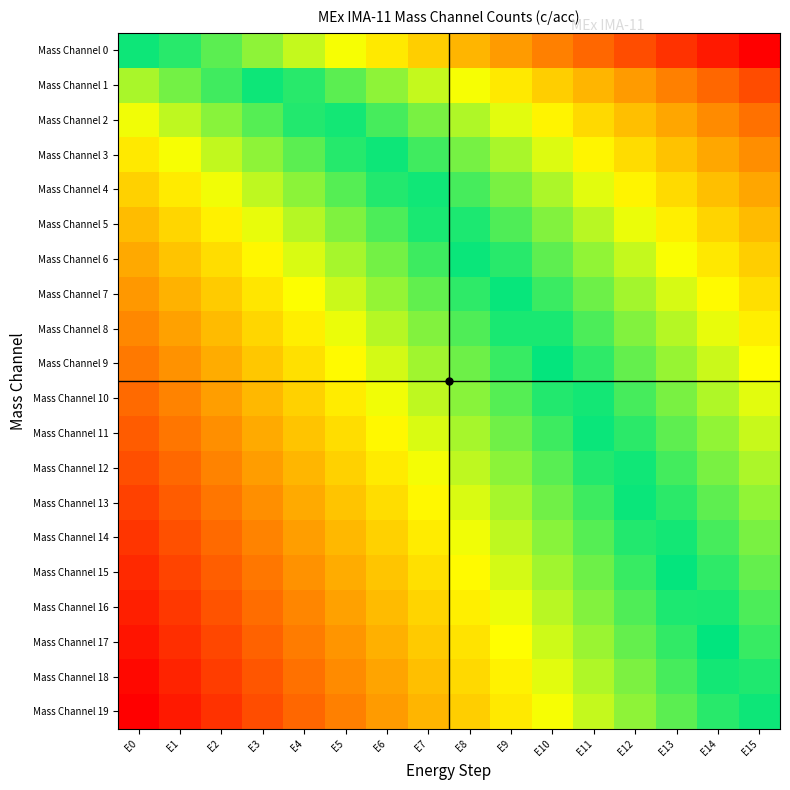

Reading left to right, what are all the values shown in this chart?

Mass Channel 0: E0=0.5	E1=0.5	E2=0.6	E3=0.6	E4=0.6	E5=0.7	E6=0.7	E7=0.7	E8=0.8	E9=0.8	E10=0.8	E11=0.9	E12=0.9	E13=0.9	E14=1.0	E15=1.0
Mass Channel 1: E0=0.4	E1=0.4	E2=0.5	E3=0.5	E4=0.5	E5=0.6	E6=0.6	E7=0.6	E8=0.7	E9=0.7	E10=0.7	E11=0.8	E12=0.8	E13=0.8	E14=0.9	E15=0.9
Mass Channel 2: E0=0.3	E1=0.4	E2=0.4	E3=0.4	E4=0.5	E5=0.5	E6=0.5	E7=0.6	E8=0.6	E9=0.6	E10=0.7	E11=0.7	E12=0.7	E13=0.8	E14=0.8	E15=0.9
Mass Channel 3: E0=0.3	E1=0.3	E2=0.4	E3=0.4	E4=0.4	E5=0.5	E6=0.5	E7=0.5	E8=0.6	E9=0.6	E10=0.6	E11=0.7	E12=0.7	E13=0.7	E14=0.8	E15=0.8
Mass Channel 4: E0=0.3	E1=0.3	E2=0.3	E3=0.4	E4=0.4	E5=0.4	E6=0.5	E7=0.5	E8=0.5	E9=0.6	E10=0.6	E11=0.6	E12=0.7	E13=0.7	E14=0.7	E15=0.8
Mass Channel 5: E0=0.2	E1=0.3	E2=0.3	E3=0.3	E4=0.4	E5=0.4	E6=0.5	E7=0.5	E8=0.5	E9=0.6	E10=0.6	E11=0.6	E12=0.7	E13=0.7	E14=0.7	E15=0.8
Mass Channel 6: E0=0.2	E1=0.3	E2=0.3	E3=0.3	E4=0.4	E5=0.4	E6=0.4	E7=0.5	E8=0.5	E9=0.5	E10=0.6	E11=0.6	E12=0.6	E13=0.7	E14=0.7	E15=0.7
Mass Channel 7: E0=0.2	E1=0.2	E2=0.3	E3=0.3	E4=0.3	E5=0.4	E6=0.4	E7=0.4	E8=0.5	E9=0.5	E10=0.5	E11=0.6	E12=0.6	E13=0.6	E14=0.7	E15=0.7
Mass Channel 8: E0=0.2	E1=0.2	E2=0.2	E3=0.3	E4=0.3	E5=0.3	E6=0.4	E7=0.4	E8=0.4	E9=0.5	E10=0.5	E11=0.6	E12=0.6	E13=0.6	E14=0.7	E15=0.7
Mass Channel 9: E0=0.2	E1=0.2	E2=0.2	E3=0.3	E4=0.3	E5=0.3	E6=0.4	E7=0.4	E8=0.4	E9=0.5	E10=0.5	E11=0.5	E12=0.6	E13=0.6	E14=0.6	E15=0.7
Mass Channel 10: E0=0.1	E1=0.2	E2=0.2	E3=0.2	E4=0.3	E5=0.3	E6=0.3	E7=0.4	E8=0.4	E9=0.4	E10=0.5	E11=0.5	E12=0.5	E13=0.6	E14=0.6	E15=0.6
Mass Channel 11: E0=0.1	E1=0.2	E2=0.2	E3=0.2	E4=0.3	E5=0.3	E6=0.3	E7=0.4	E8=0.4	E9=0.4	E10=0.5	E11=0.5	E12=0.5	E13=0.6	E14=0.6	E15=0.6
Mass Channel 12: E0=0.1	E1=0.1	E2=0.2	E3=0.2	E4=0.2	E5=0.3	E6=0.3	E7=0.3	E8=0.4	E9=0.4	E10=0.4	E11=0.5	E12=0.5	E13=0.5	E14=0.6	E15=0.6
Mass Channel 13: E0=0.1	E1=0.1	E2=0.2	E3=0.2	E4=0.2	E5=0.3	E6=0.3	E7=0.3	E8=0.4	E9=0.4	E10=0.4	E11=0.5	E12=0.5	E13=0.5	E14=0.6	E15=0.6
Mass Channel 14: E0=0.1	E1=0.1	E2=0.1	E3=0.2	E4=0.2	E5=0.2	E6=0.3	E7=0.3	E8=0.3	E9=0.4	E10=0.4	E11=0.4	E12=0.5	E13=0.5	E14=0.5	E15=0.6
Mass Channel 15: E0=0.1	E1=0.1	E2=0.1	E3=0.2	E4=0.2	E5=0.2	E6=0.3	E7=0.3	E8=0.3	E9=0.4	E10=0.4	E11=0.4	E12=0.5	E13=0.5	E14=0.5	E15=0.6
Mass Channel 16: E0=0.0	E1=0.1	E2=0.1	E3=0.1	E4=0.2	E5=0.2	E6=0.2	E7=0.3	E8=0.3	E9=0.3	E10=0.4	E11=0.4	E12=0.4	E13=0.5	E14=0.5	E15=0.5
Mass Channel 17: E0=0.0	E1=0.1	E2=0.1	E3=0.1	E4=0.2	E5=0.2	E6=0.2	E7=0.3	E8=0.3	E9=0.3	E10=0.4	E11=0.4	E12=0.4	E13=0.5	E14=0.5	E15=0.5
Mass Channel 18: E0=0.0	E1=0.0	E2=0.1	E3=0.1	E4=0.1	E5=0.2	E6=0.2	E7=0.3	E8=0.3	E9=0.3	E10=0.4	E11=0.4	E12=0.4	E13=0.5	E14=0.5	E15=0.5
Mass Channel 19: E0=0.0	E1=0.0	E2=0.1	E3=0.1	E4=0.1	E5=0.2	E6=0.2	E7=0.2	E8=0.3	E9=0.3	E10=0.3	E11=0.4	E12=0.4	E13=0.4	E14=0.5	E15=0.5